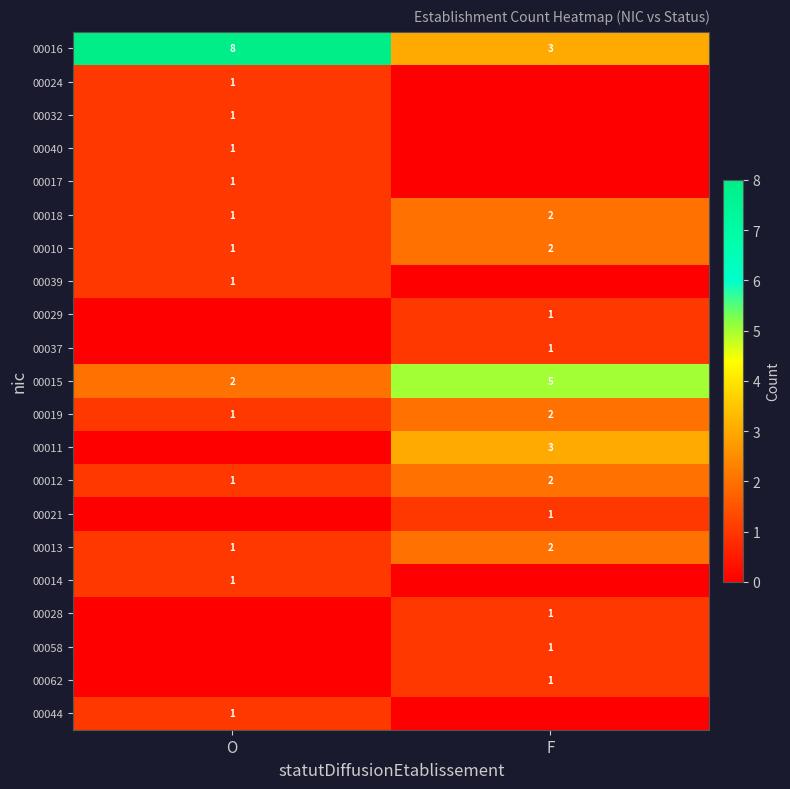

At which label is 00019 closest to 1?

O